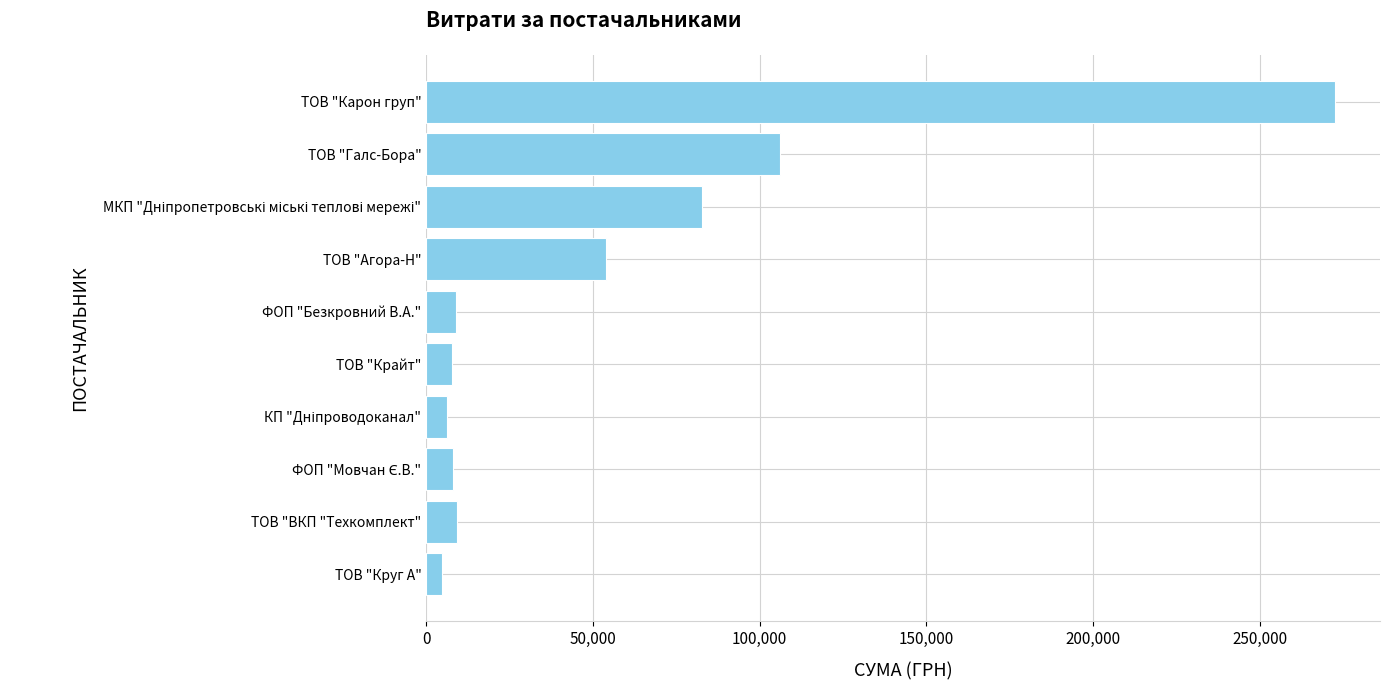

Which category has the highest value across all series?

ТОВ "Карон груп"